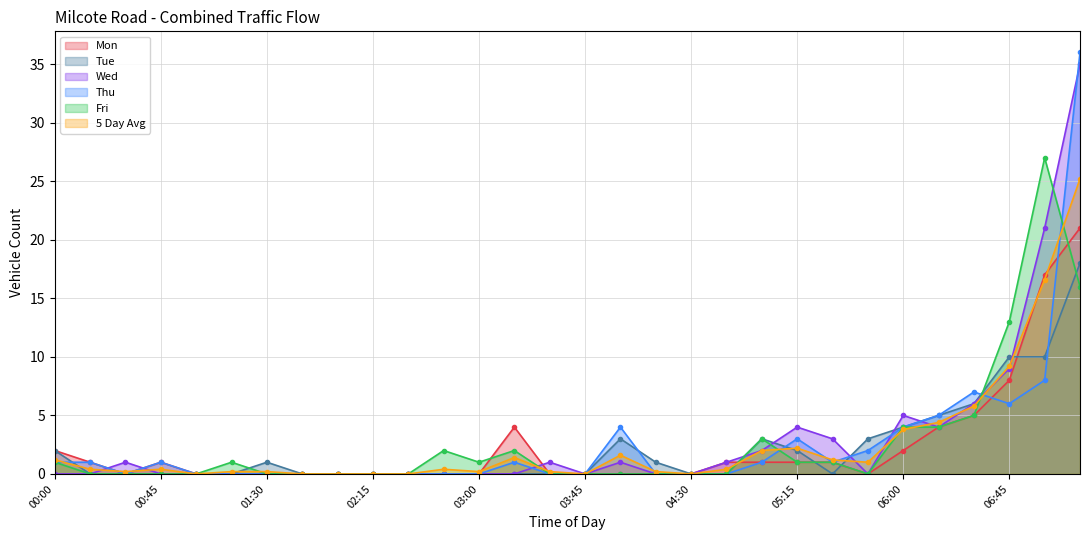

Which series has the largest range (max minus min)?

Thu